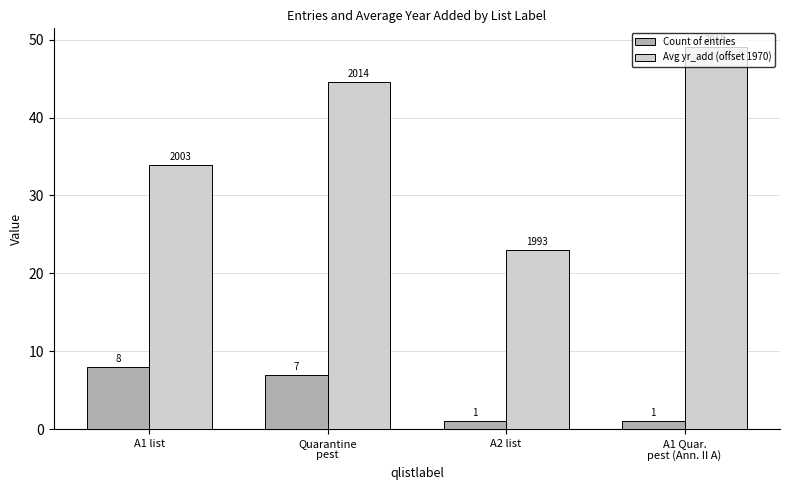

What position from the left is A1 list?

1